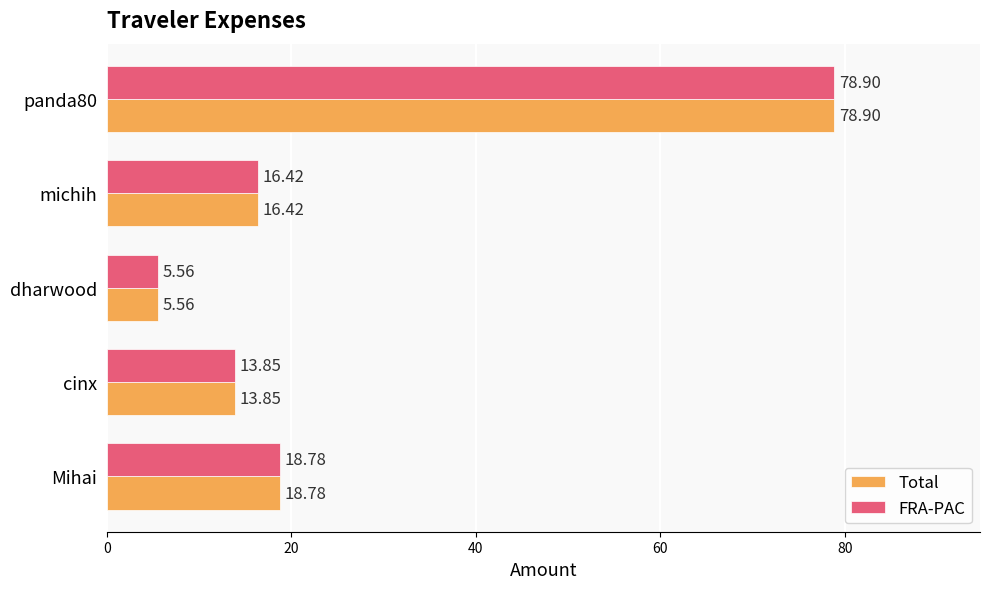

At how many categories does at least one series exceed 75?

1